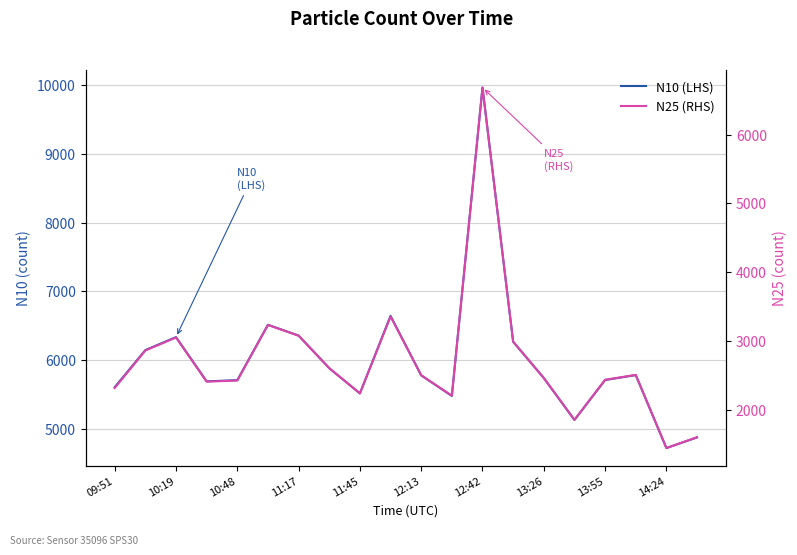

True or false: N25 (RHS) and N10 (LHS) cross at least once.

False